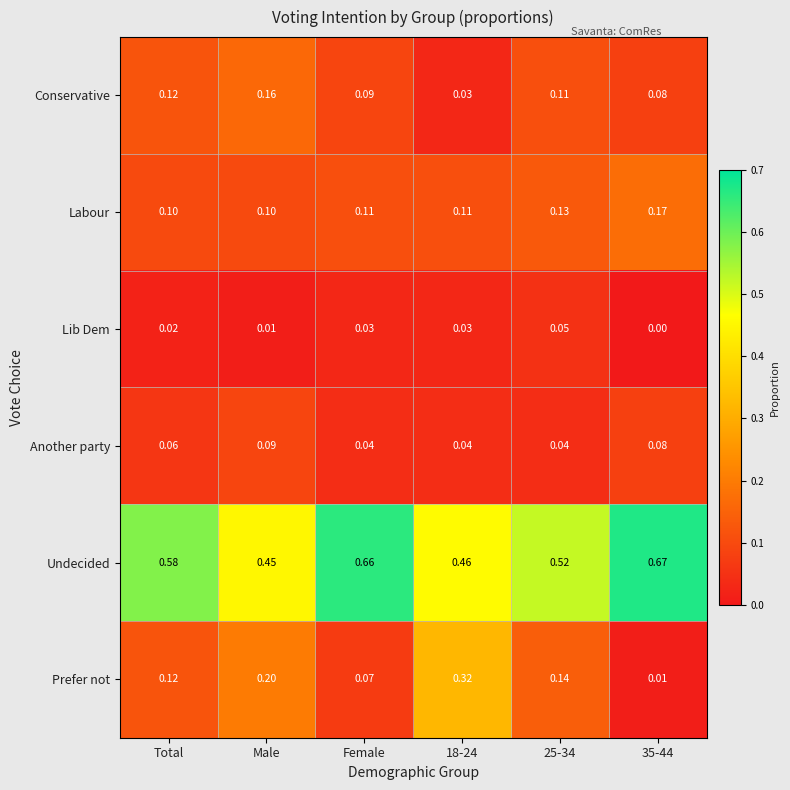

Which series changed the most between Total and Female?

Undecided